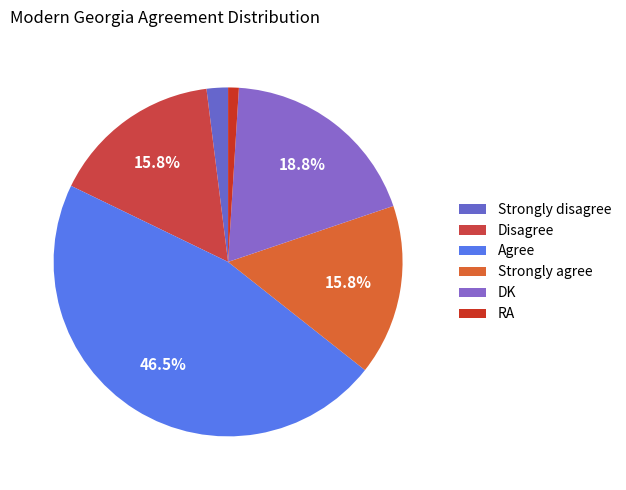

Rank the categories by value from lowest to highest.

RA, Strongly disagree, Disagree, Strongly agree, DK, Agree